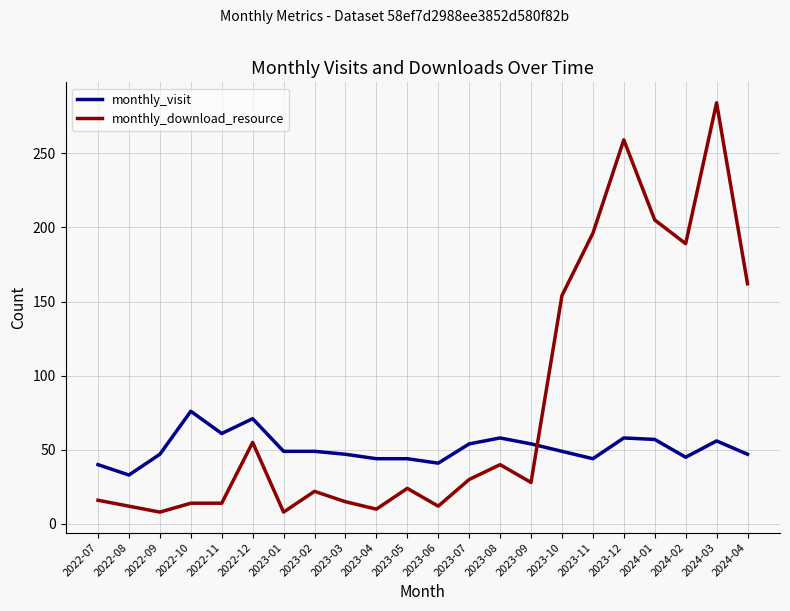

Rank the series at 2022-10 from highest to lowest value.

monthly_visit, monthly_download_resource